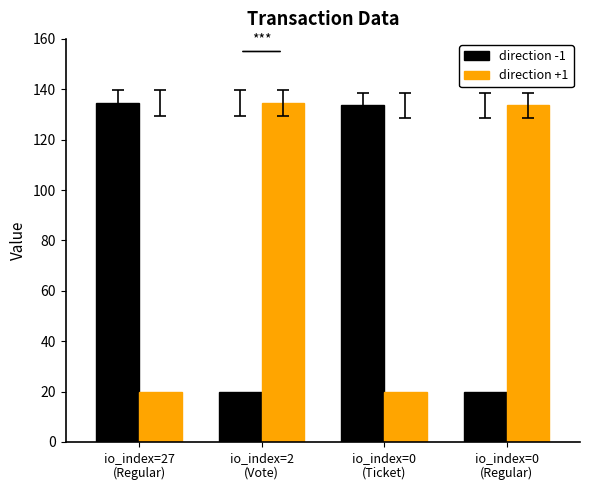

At which label does direction -1 first exceed 133?

io_index=27
(Regular)